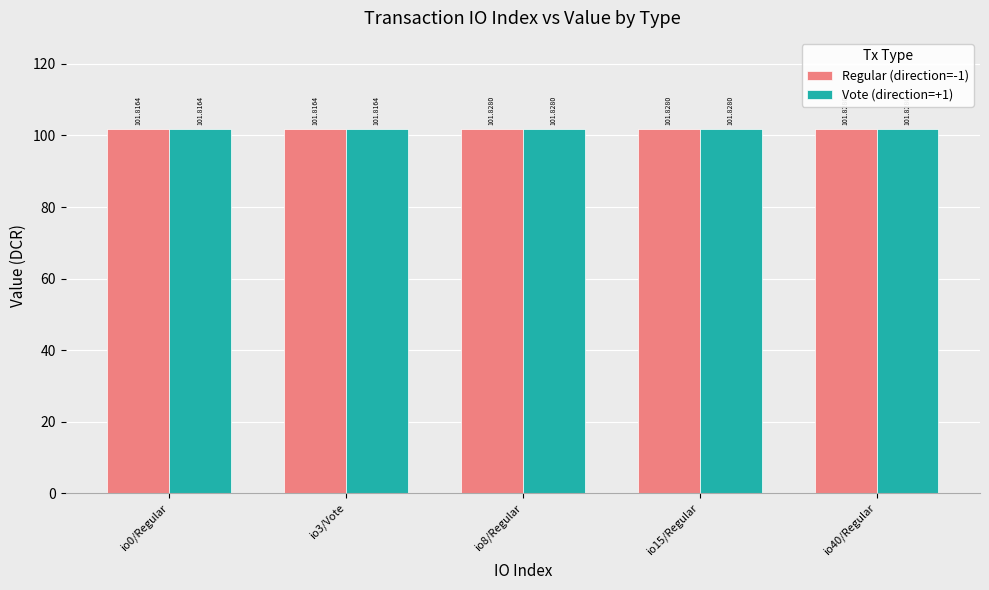

What is the total value across all series at io40/Regular?

203.7